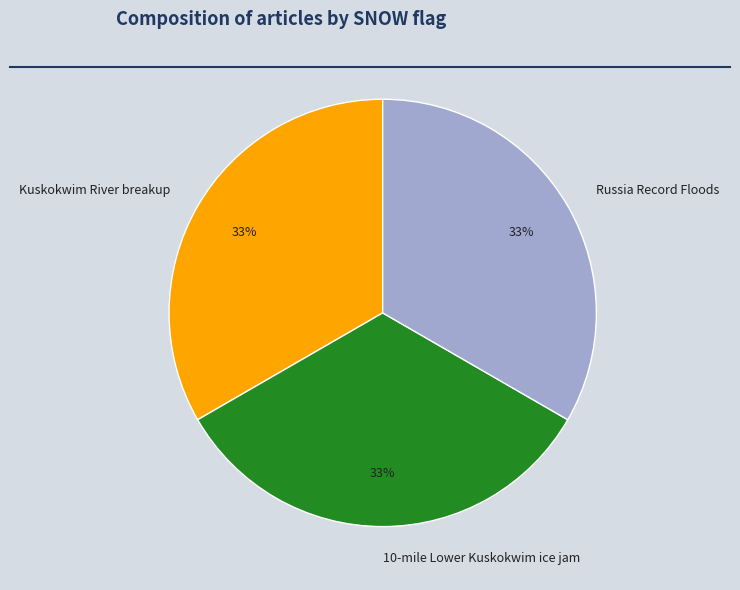

To the nearest percent, what is the combined percentage of Russia Record Floods and 10-mile Lower Kuskokwim ice jam?

67%